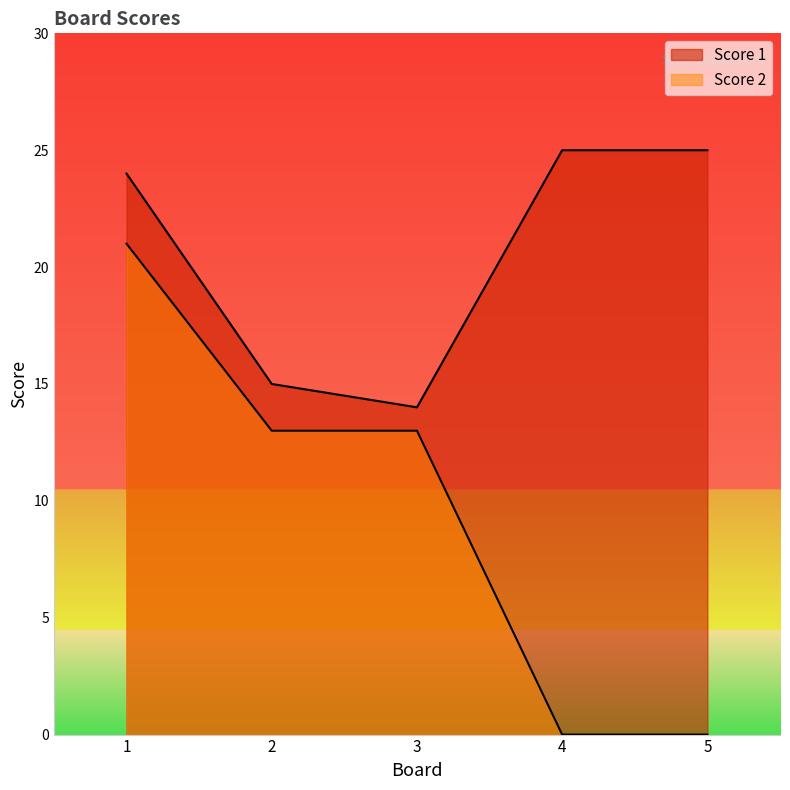

At which category does the chart reach its peak across all series?

4